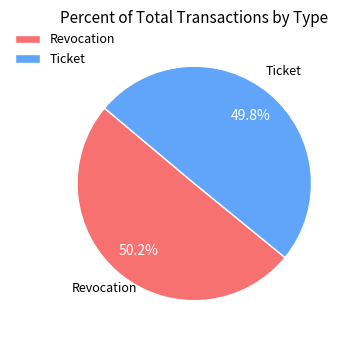

Is there any slice that represents more than half of the pie?

Yes